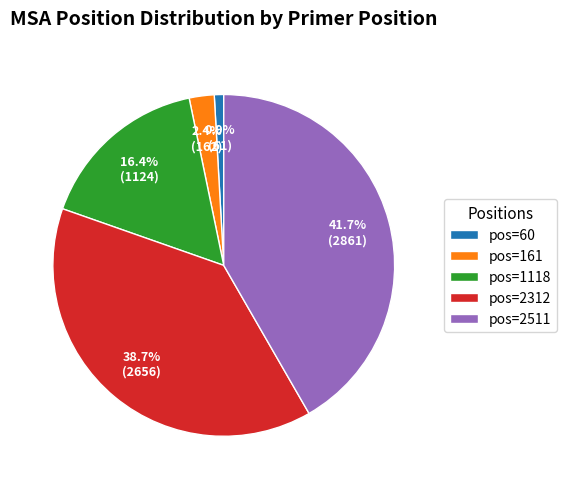

To the nearest percent, what is the difference between the largest and smallest slice percentages?

41%